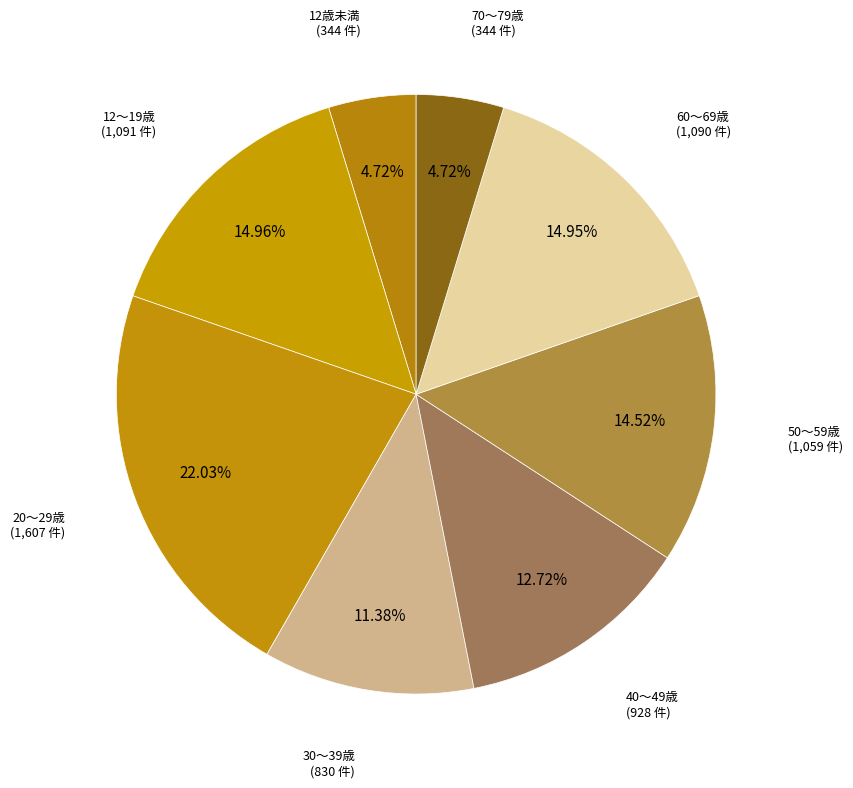

How many segments does this pie chart have?

8